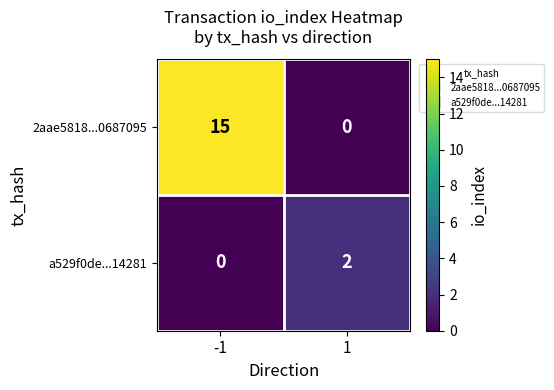

List the series in order of their peak value, highest first.

2aae5818...0687095, a529f0de...14281